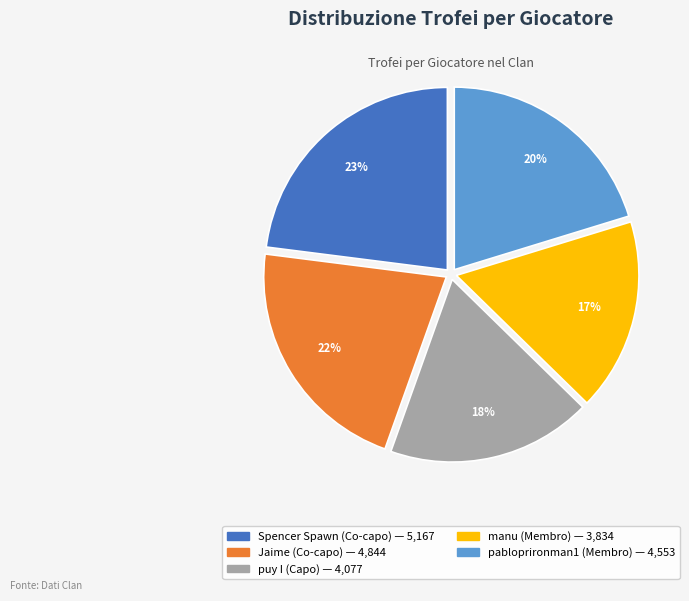

Is there any slice that represents more than half of the pie?

No